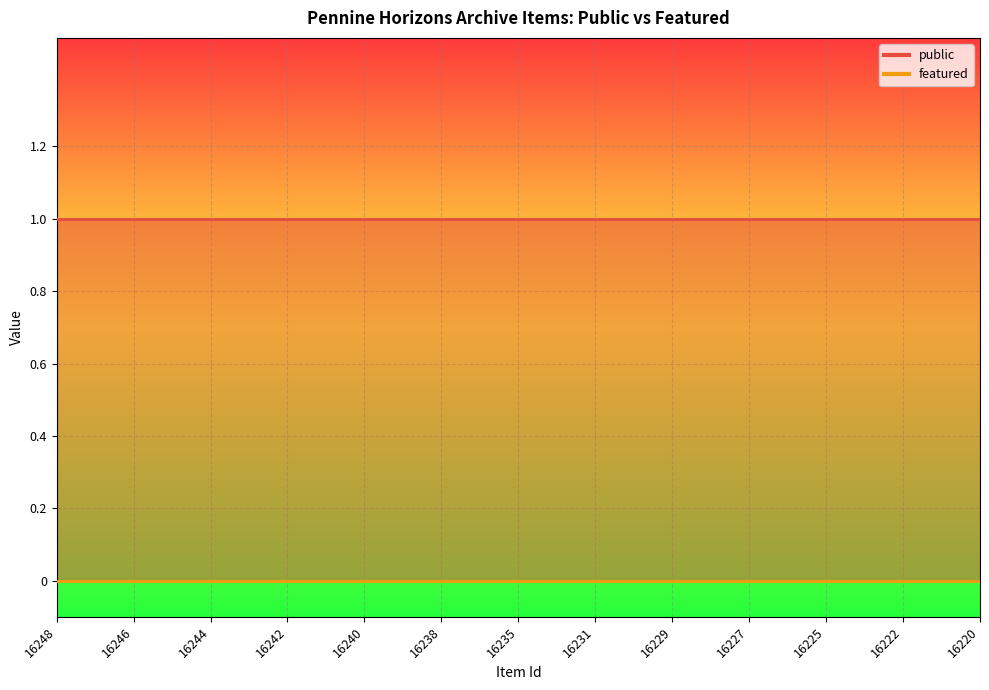

What is the total value across all series at 16225?

1